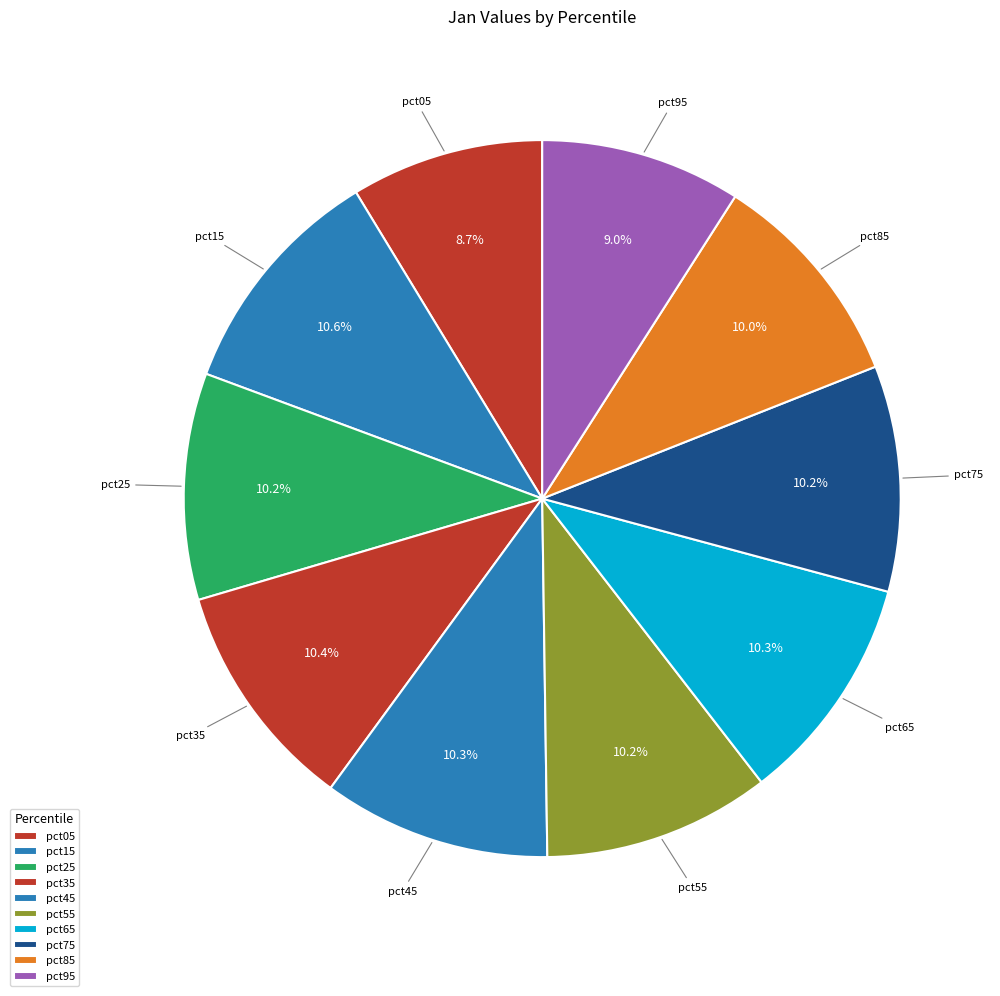

To the nearest percent, what is the difference between the largest and smallest slice percentages?

2%